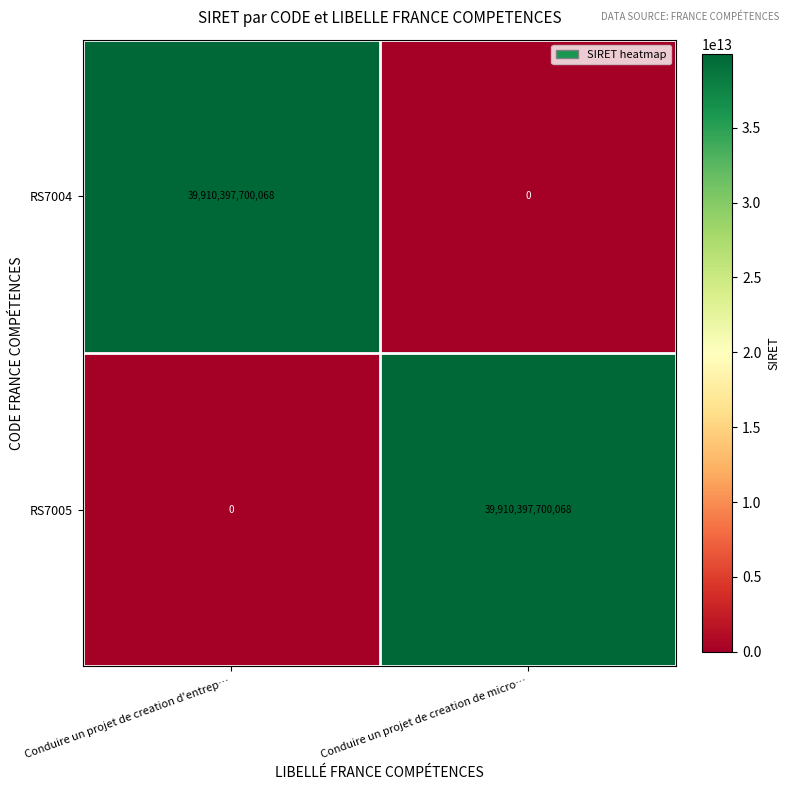

What is the spread (max minus min) of values at Conduire un projet de creation d'entrep…?

39910397700068